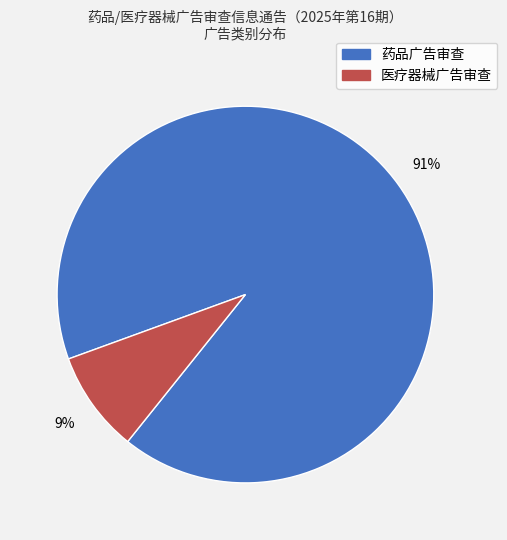

Which has a higher value, 医疗器械广告审查 or 药品广告审查?

药品广告审查